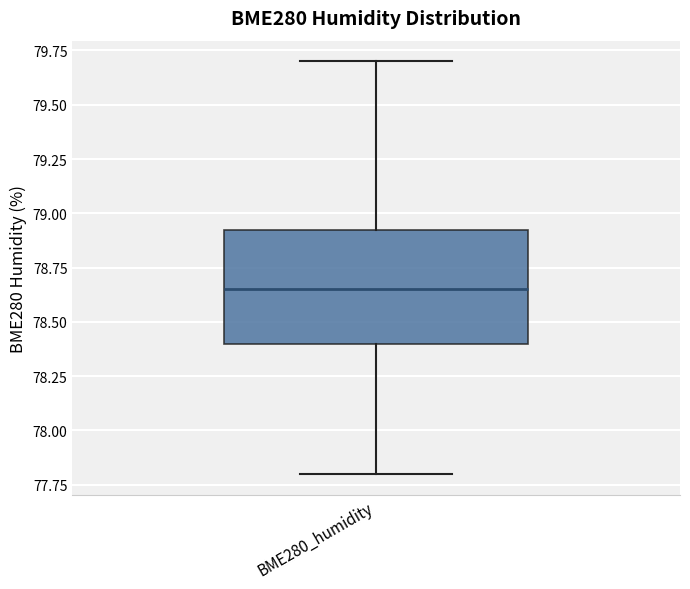

Transcribe this box plot: give where the median line is, the range the box spans, and where the two whiskers end, as read against the y-axis. The values are not printed on the chart, so give them approximately, as read against the axis.

median 78.65, box 78.40 to 78.95, whiskers 77.80 to 79.70